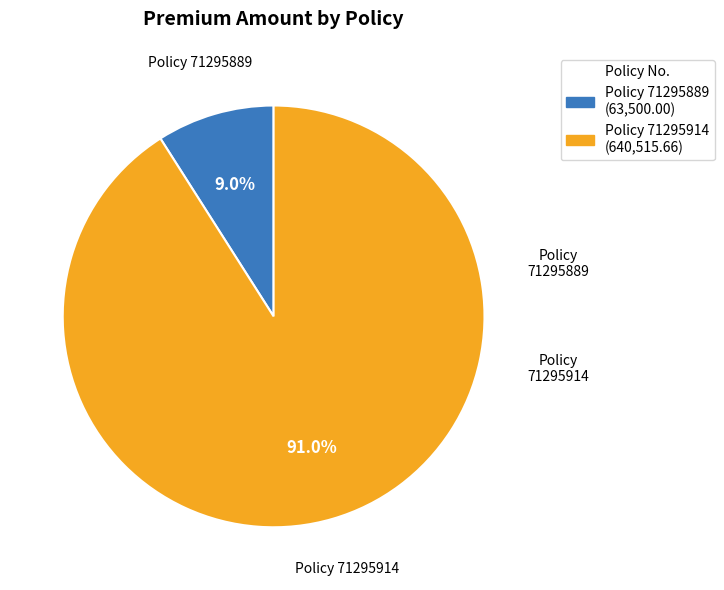

Is there a majority slice in this chart?

Yes